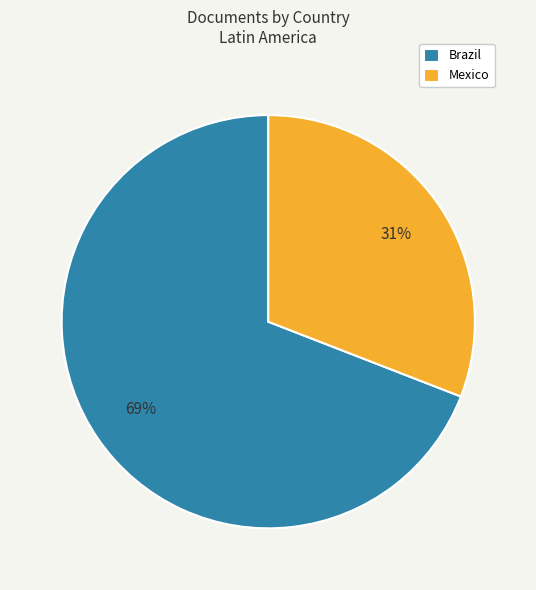

How many slices are in this pie chart?

2